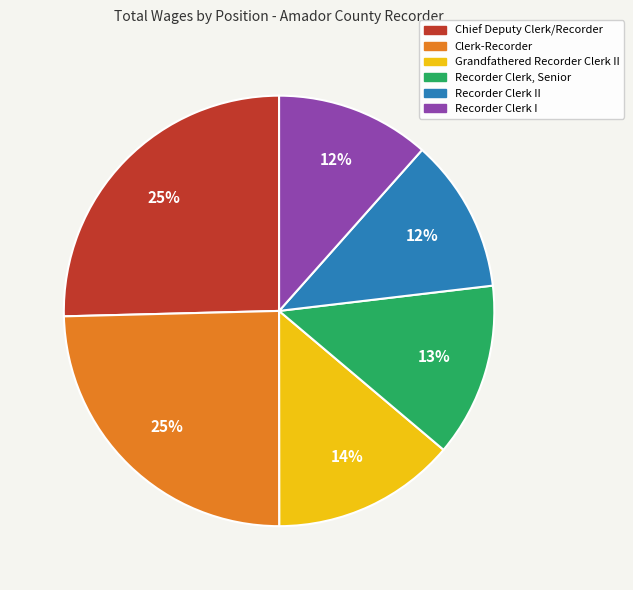

To the nearest percent, what is the average slice percentage?

17%